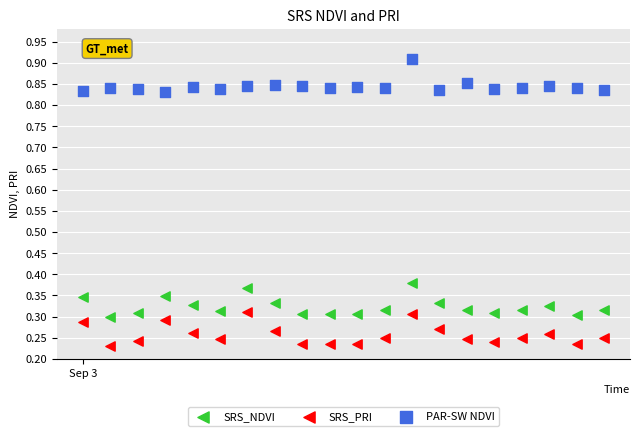

Which series reaches the minimum Y coordinate?

SRS_PRI